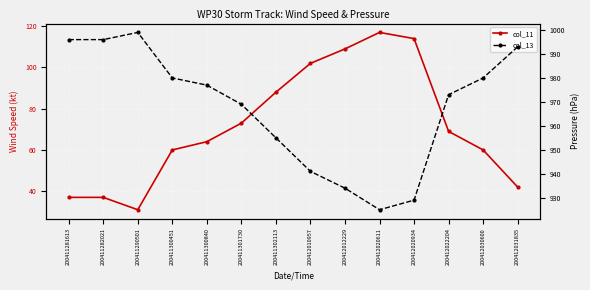

What value does the col_11 series have at 200412020934, to the nearest 5?

115